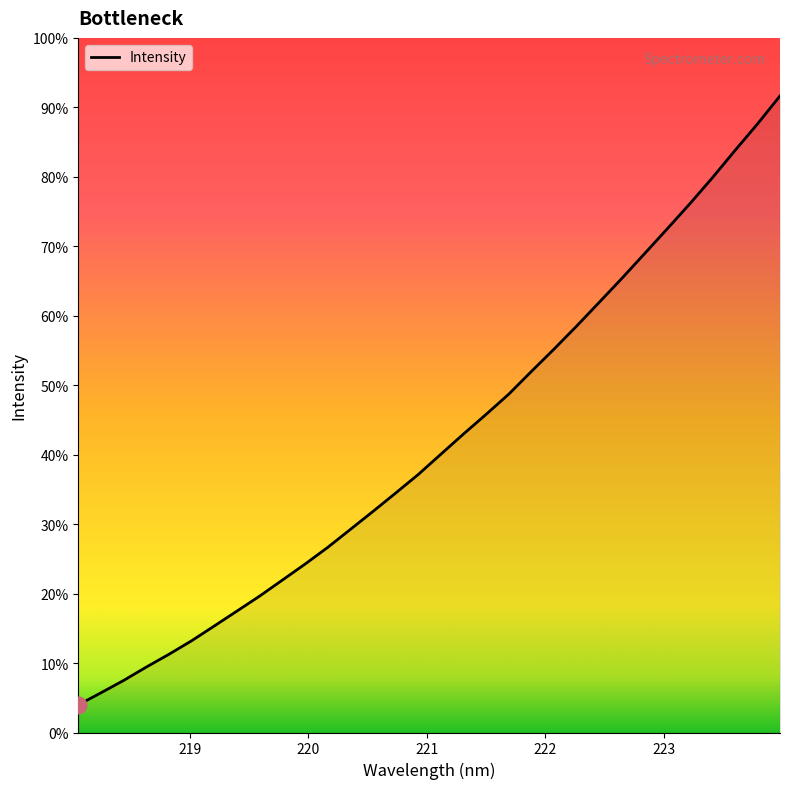

Does the chart have visible grid lines?

No